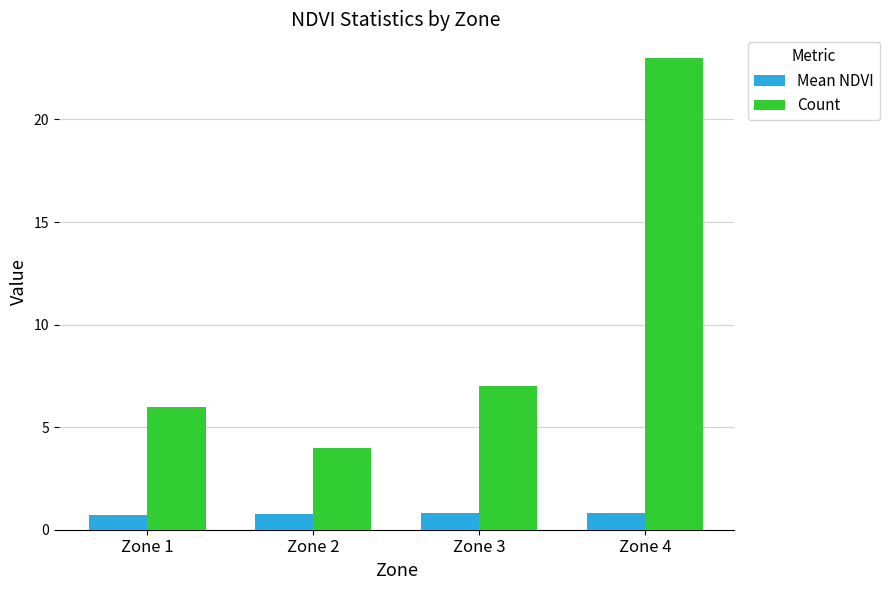

True or false: Mean NDVI has a value of 0.7 at Zone 1.

True